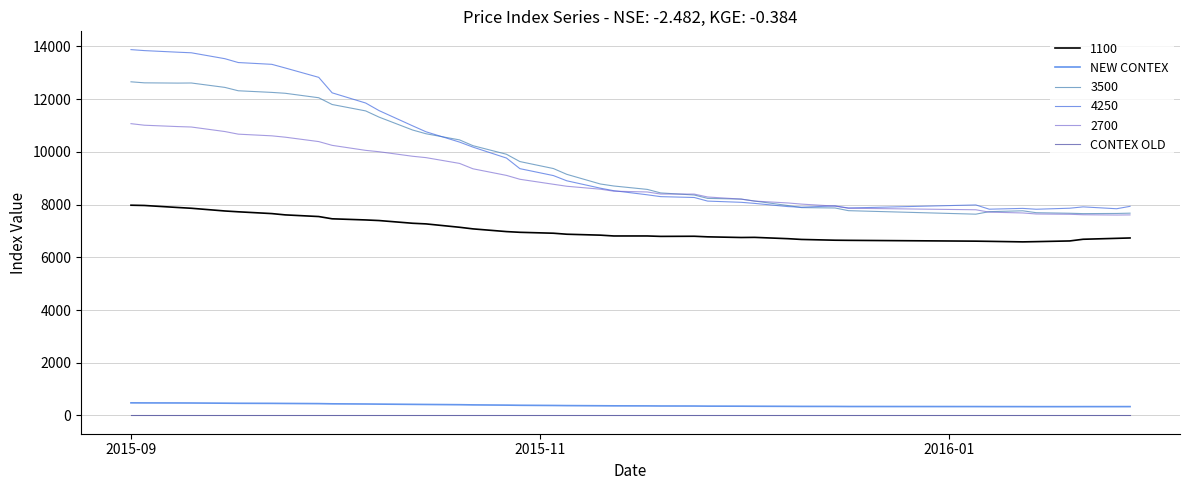

What is the minimum value for 4250?

7823.0